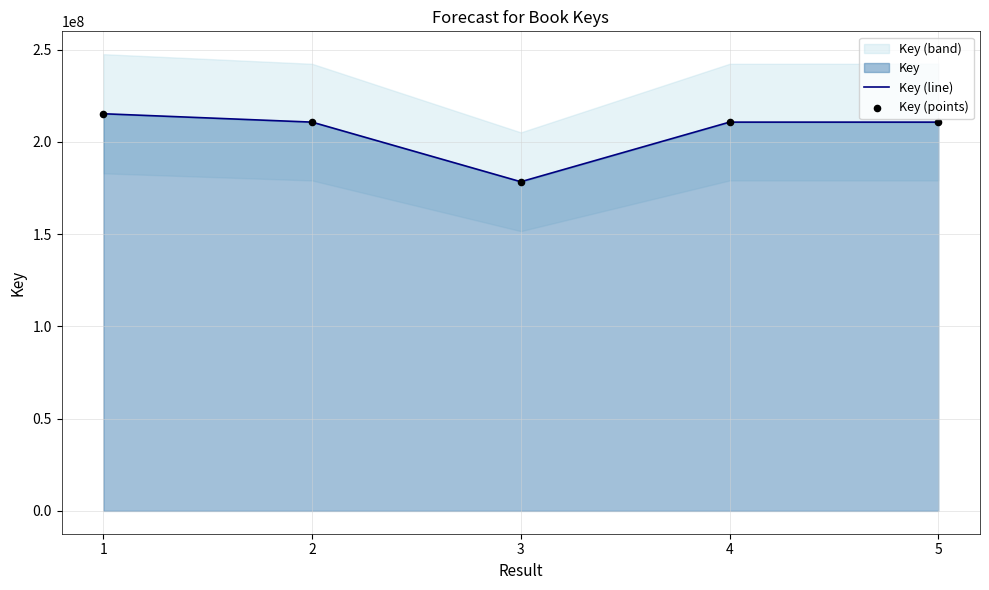

Is the value of Key (points) at 5 greater than the value of Key (line) at 3?

Yes